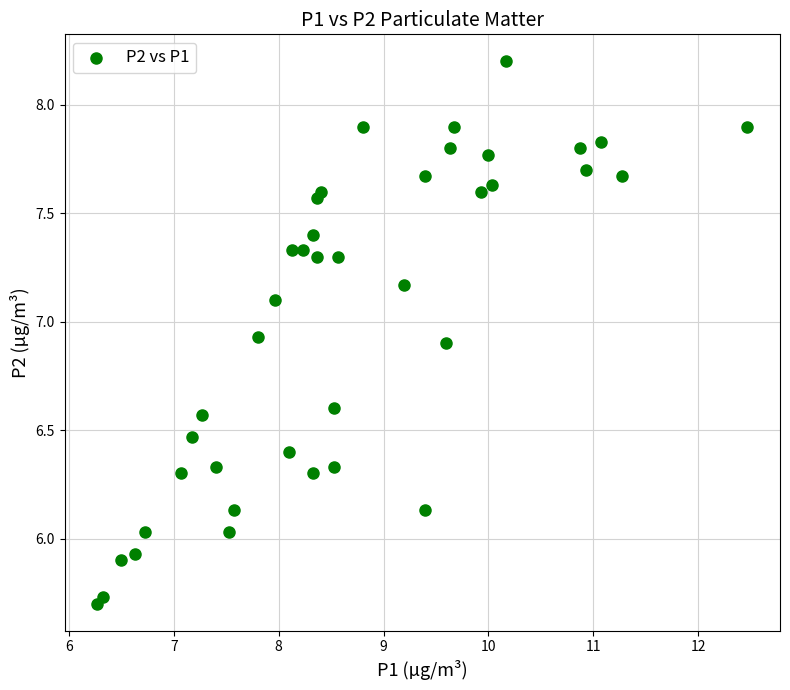

What is the range of X values (max minus min)?

6.2